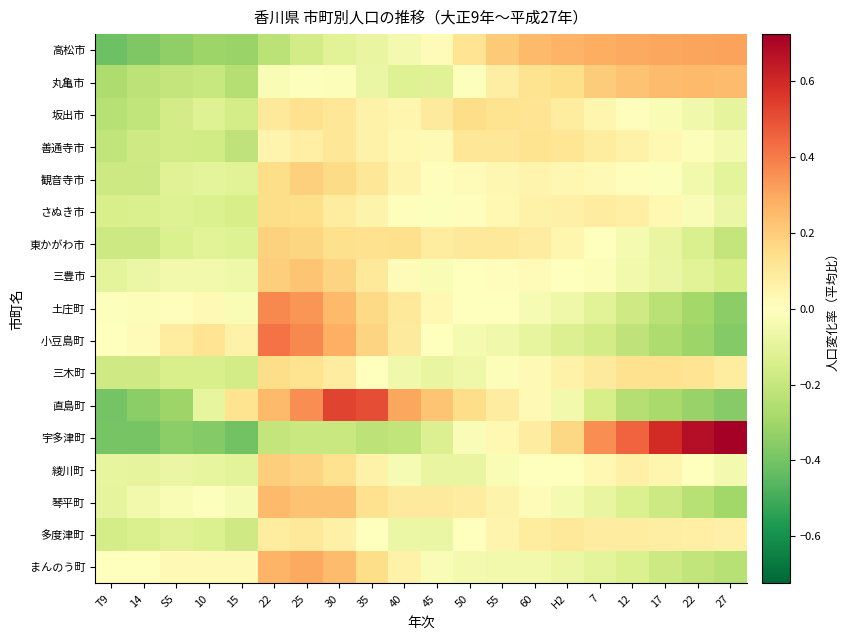

Which category has the highest value across all series?

27